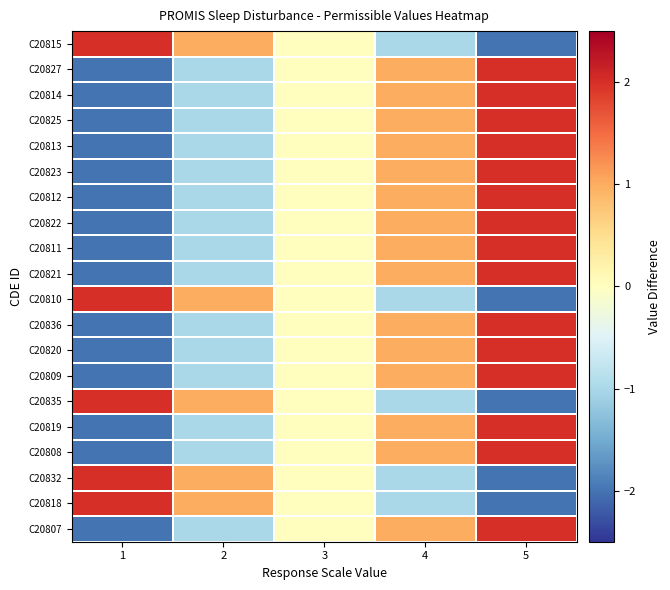

Reading left to right, transcribe all the data shown in this chart.

C20807: 1=-2	2=-1	3=0	4=1	5=2
C20818: 1=2	2=1	3=0	4=-1	5=-2
C20832: 1=2	2=1	3=0	4=-1	5=-2
C20808: 1=-2	2=-1	3=0	4=1	5=2
C20819: 1=-2	2=-1	3=0	4=1	5=2
C20835: 1=2	2=1	3=0	4=-1	5=-2
C20809: 1=-2	2=-1	3=0	4=1	5=2
C20820: 1=-2	2=-1	3=0	4=1	5=2
C20836: 1=-2	2=-1	3=0	4=1	5=2
C20810: 1=2	2=1	3=0	4=-1	5=-2
C20821: 1=-2	2=-1	3=0	4=1	5=2
C20811: 1=-2	2=-1	3=0	4=1	5=2
C20822: 1=-2	2=-1	3=0	4=1	5=2
C20812: 1=-2	2=-1	3=0	4=1	5=2
C20823: 1=-2	2=-1	3=0	4=1	5=2
C20813: 1=-2	2=-1	3=0	4=1	5=2
C20825: 1=-2	2=-1	3=0	4=1	5=2
C20814: 1=-2	2=-1	3=0	4=1	5=2
C20827: 1=-2	2=-1	3=0	4=1	5=2
C20815: 1=2	2=1	3=0	4=-1	5=-2